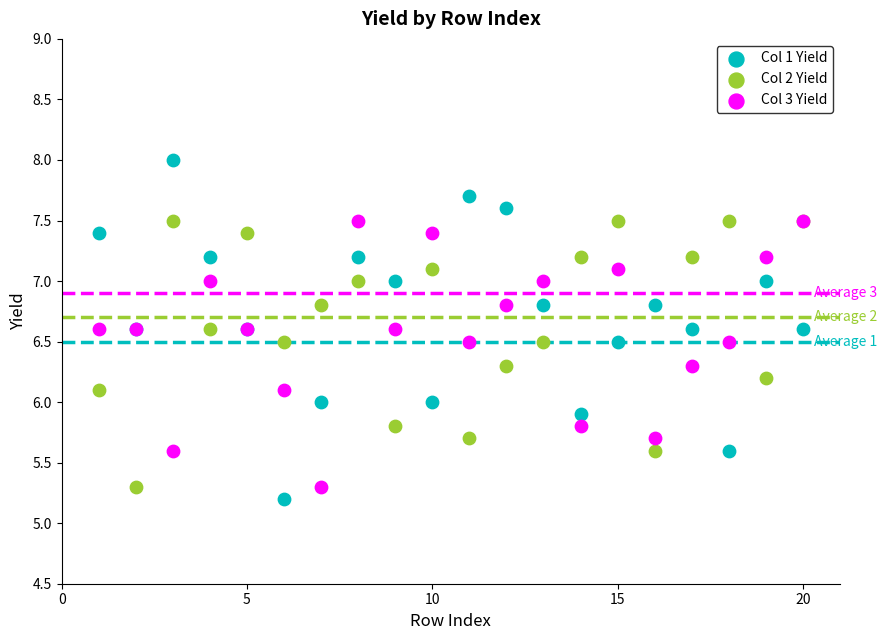

Which series has the largest Y range (max minus min)?

Col 1 Yield